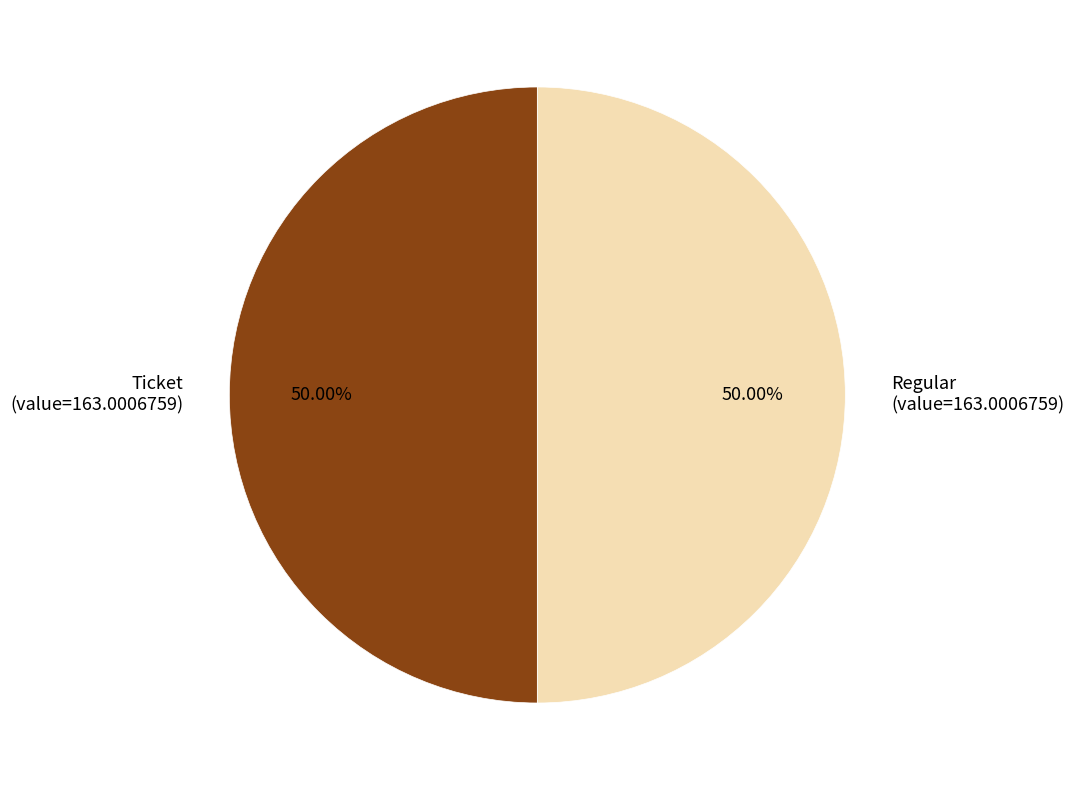

To the nearest percent, what is the difference between the largest and smallest slice percentages?

0%